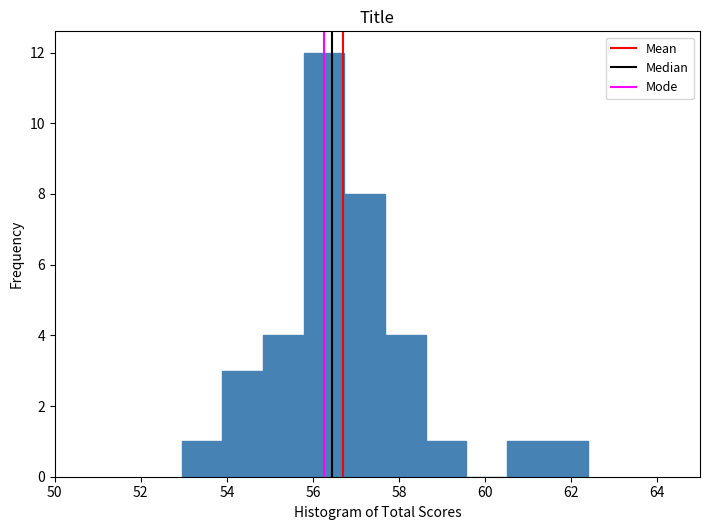

Reading left to right, transcribe this chart: for each bar, give the range it covers on the x-axis and its height. Neither the bar edges nor the heights are printed on the chart, so give them approximately, as read against the axes.

53.0 to 53.8: 1
53.8 to 54.8: 3
54.8 to 55.8: 4
55.8 to 56.8: 12
56.8 to 57.6: 8
57.6 to 58.6: 4
58.6 to 59.6: 1
59.6 to 60.6: 0
60.6 to 61.4: 1
61.4 to 62.4: 1